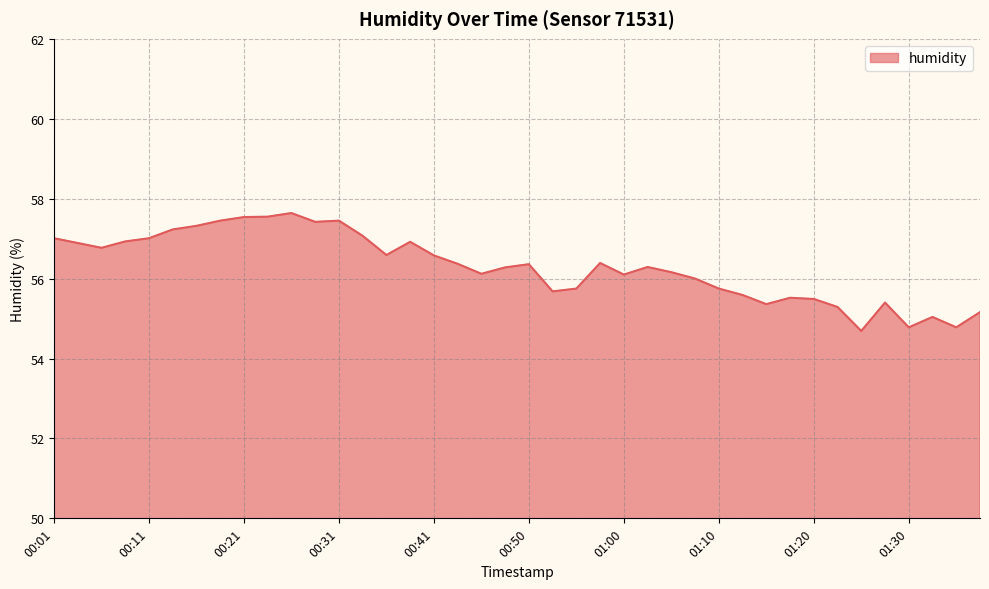

What is the minimum value shown in the chart?

54.7